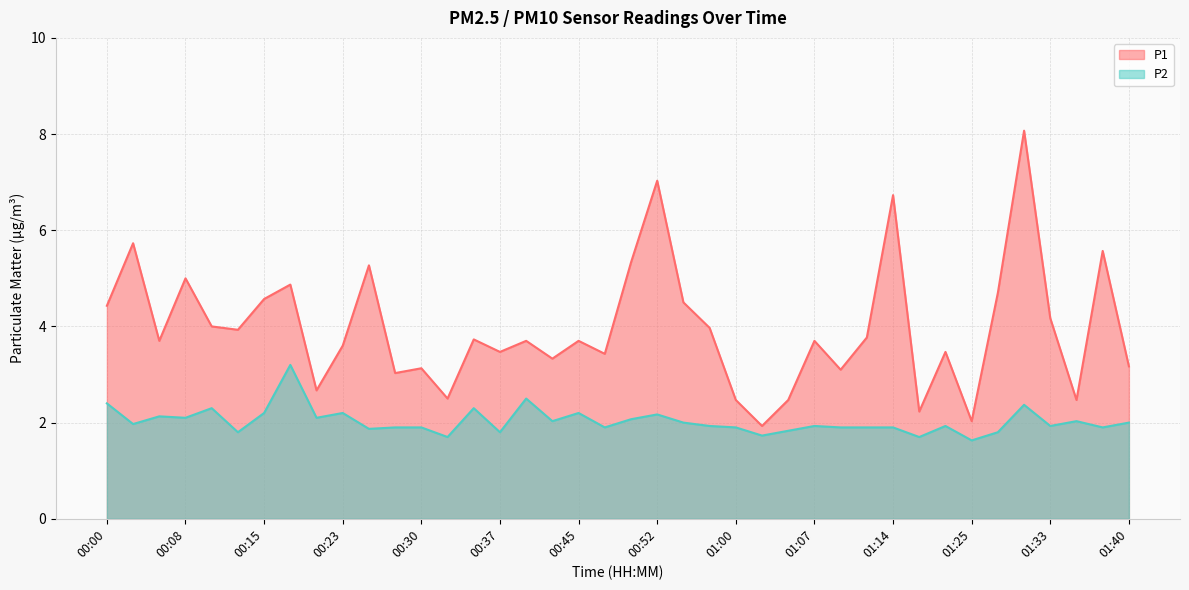

True or false: P2 and P1 intersect in this chart.

False